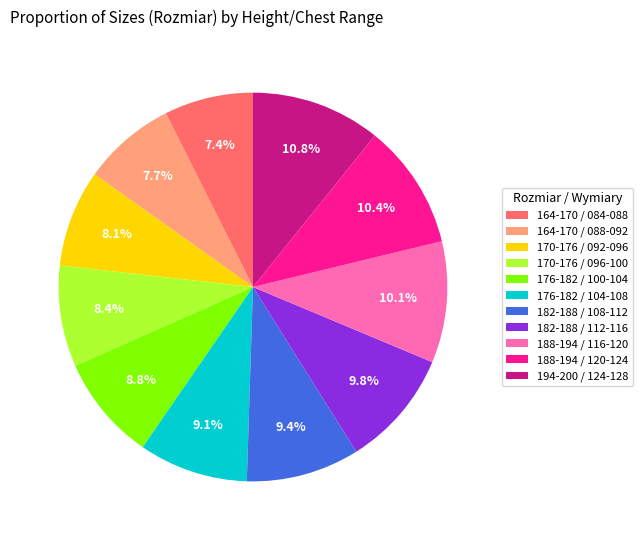

What portion of the pie excludes 170-176 / 096-100?

91.6%